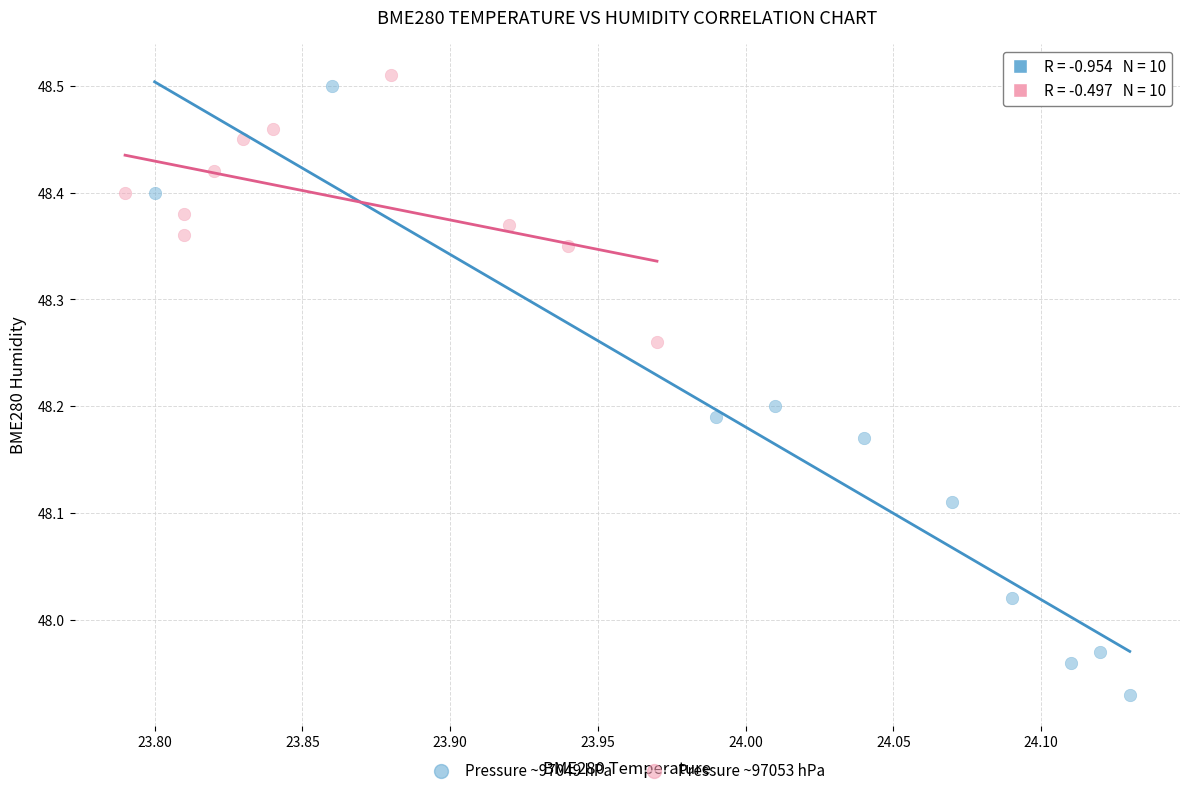

Which series has the widest spread of Y values?

Pressure ~97049 hPa